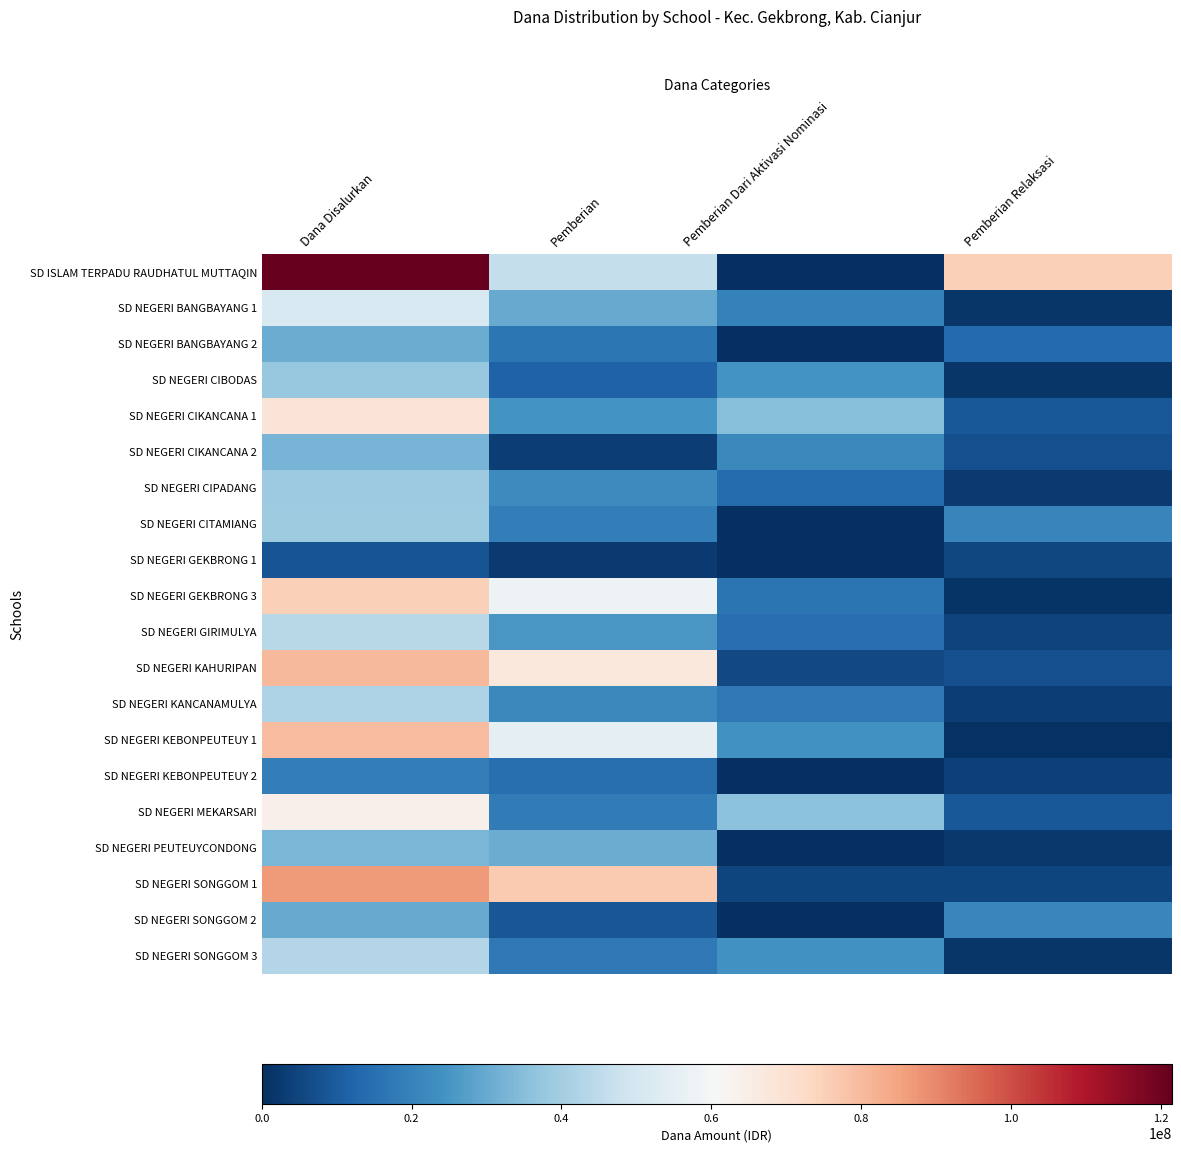

What is the maximum value shown in the chart?

1.0